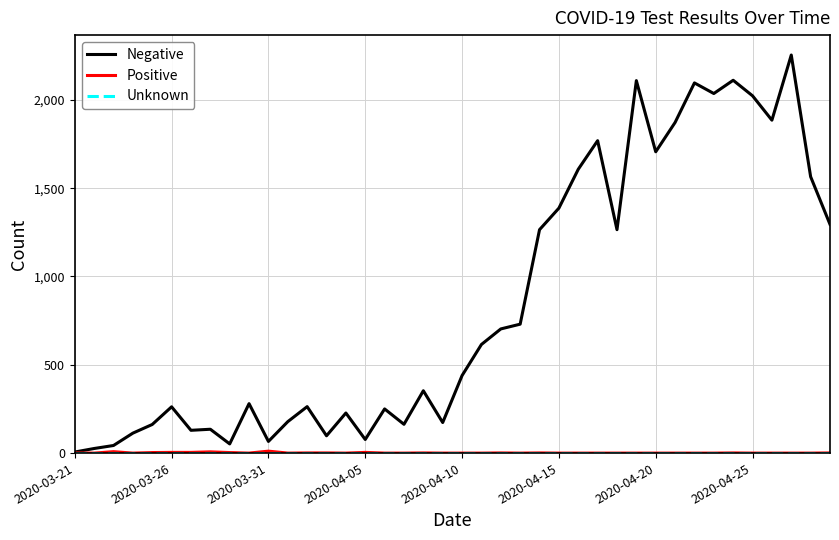

Which series has the largest total across all categories?

Negative